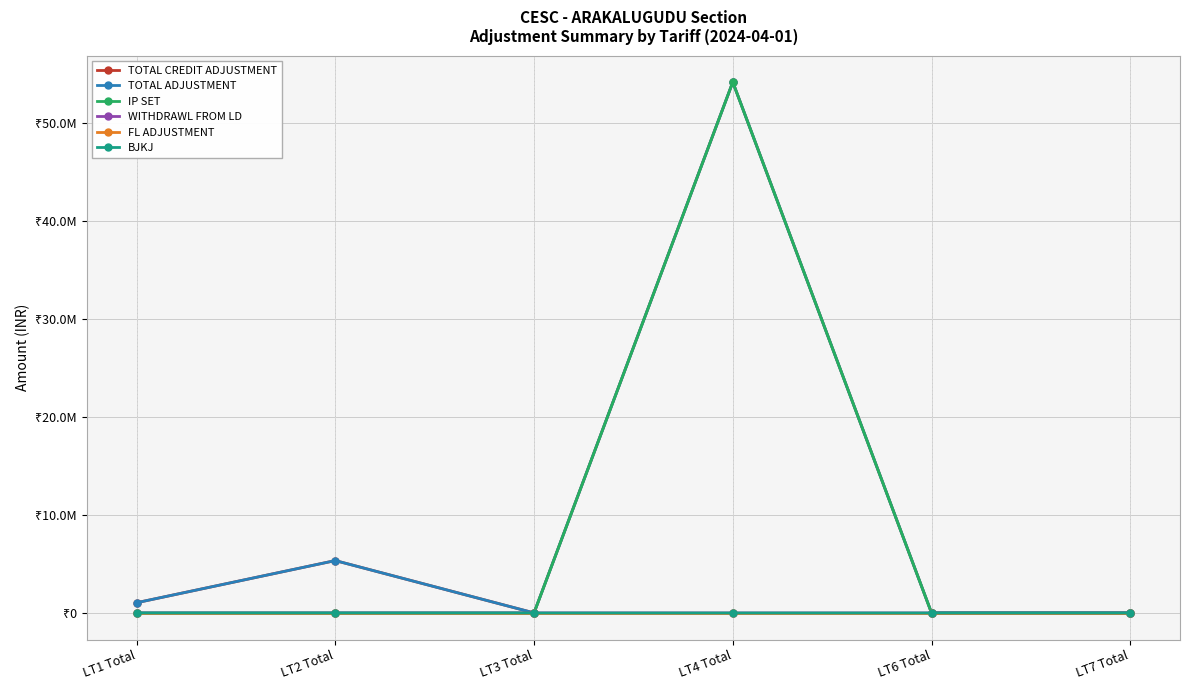

Is this an area chart (filled region under the line)?

No